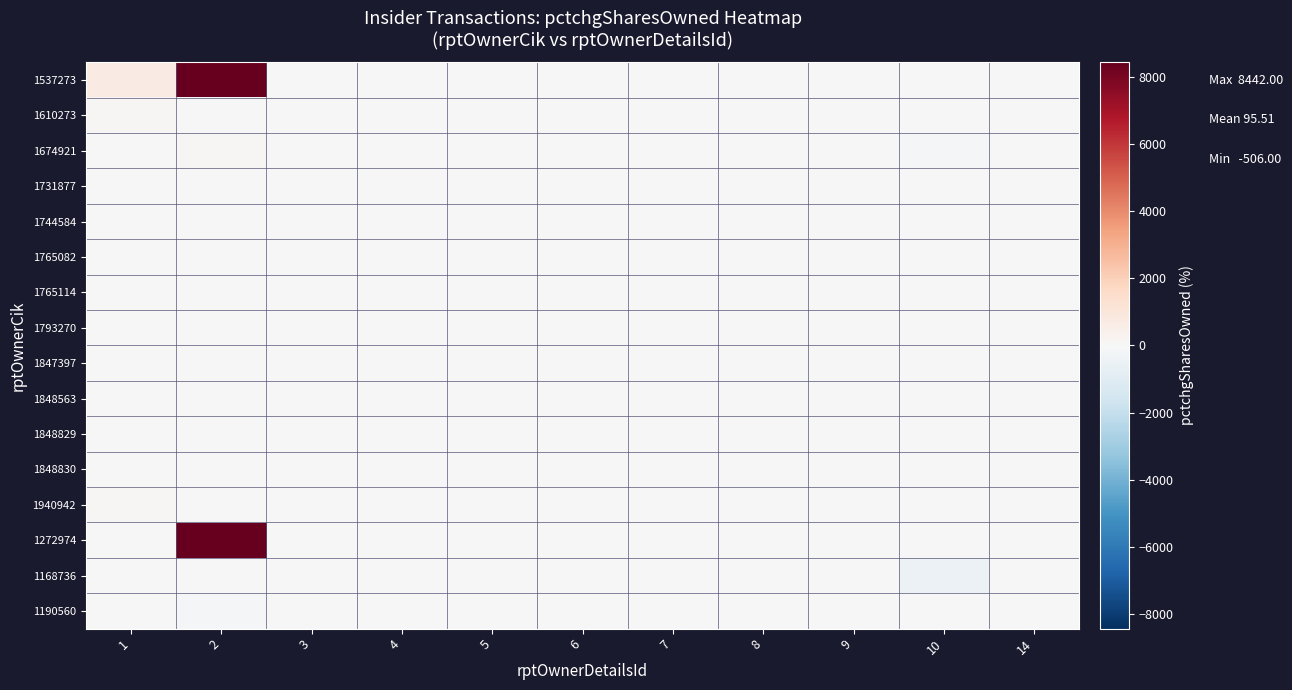

What is the minimum value shown in the chart?

-506